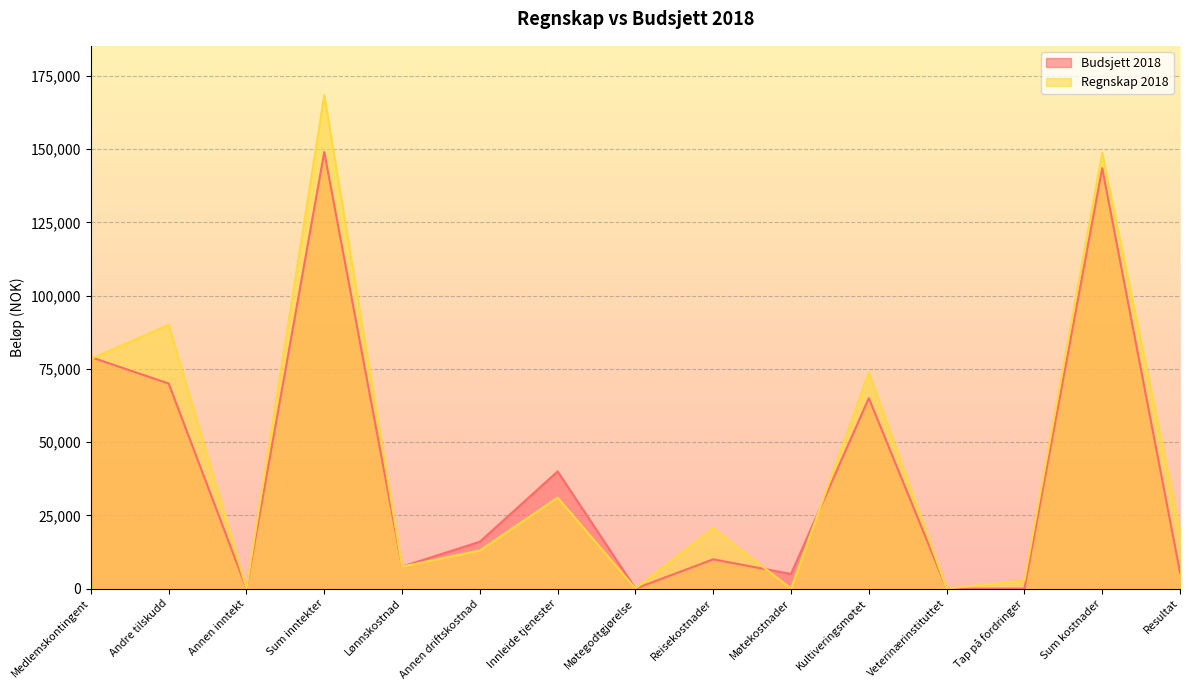

After their last crossing, which series has the higher values: Budsjett 2018 or Regnskap 2018?

Regnskap 2018